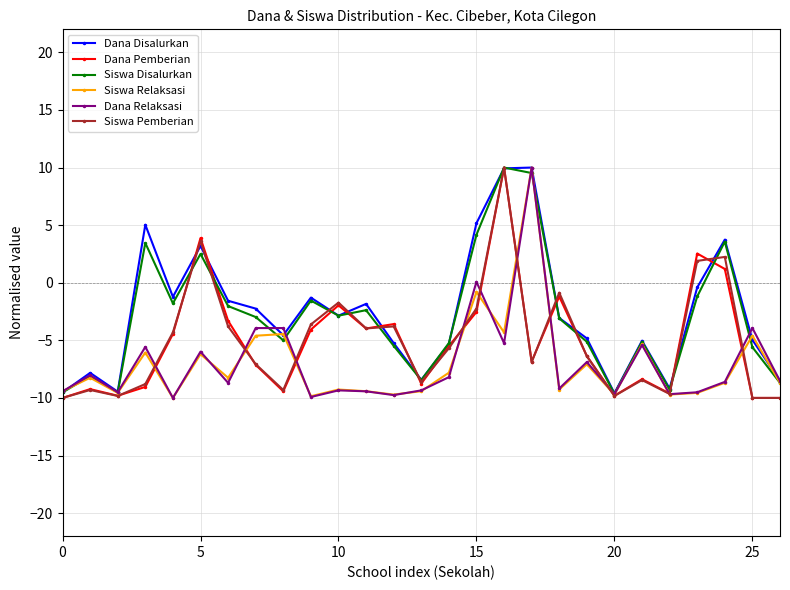

True or false: Siswa Disalurkan has more than 1 points higher than both neighbors.

True